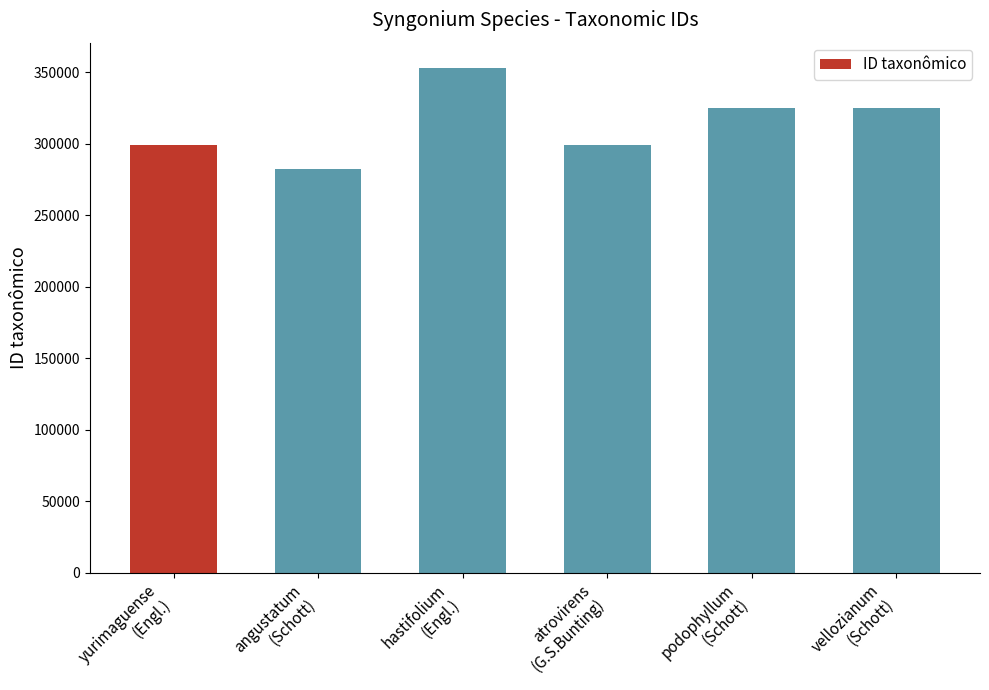

The chart shows a value of 352976 at hastifolium
(Engl.). True or false?

True